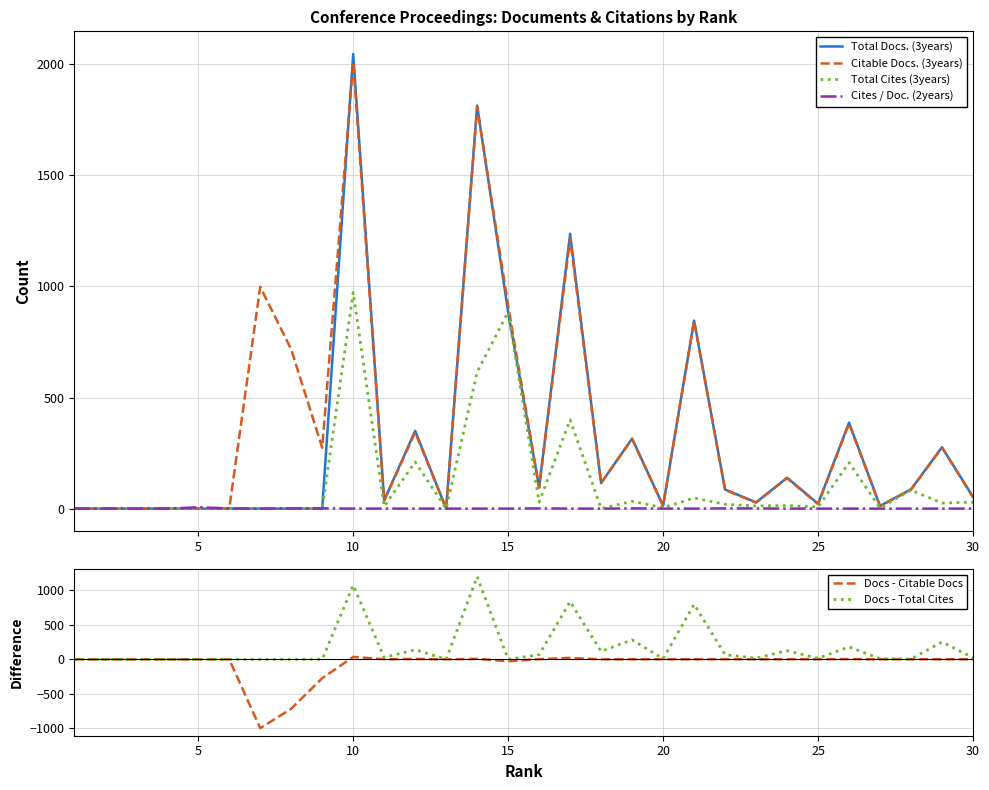

Which series has the largest total across all categories?

Citable Docs. (3years)